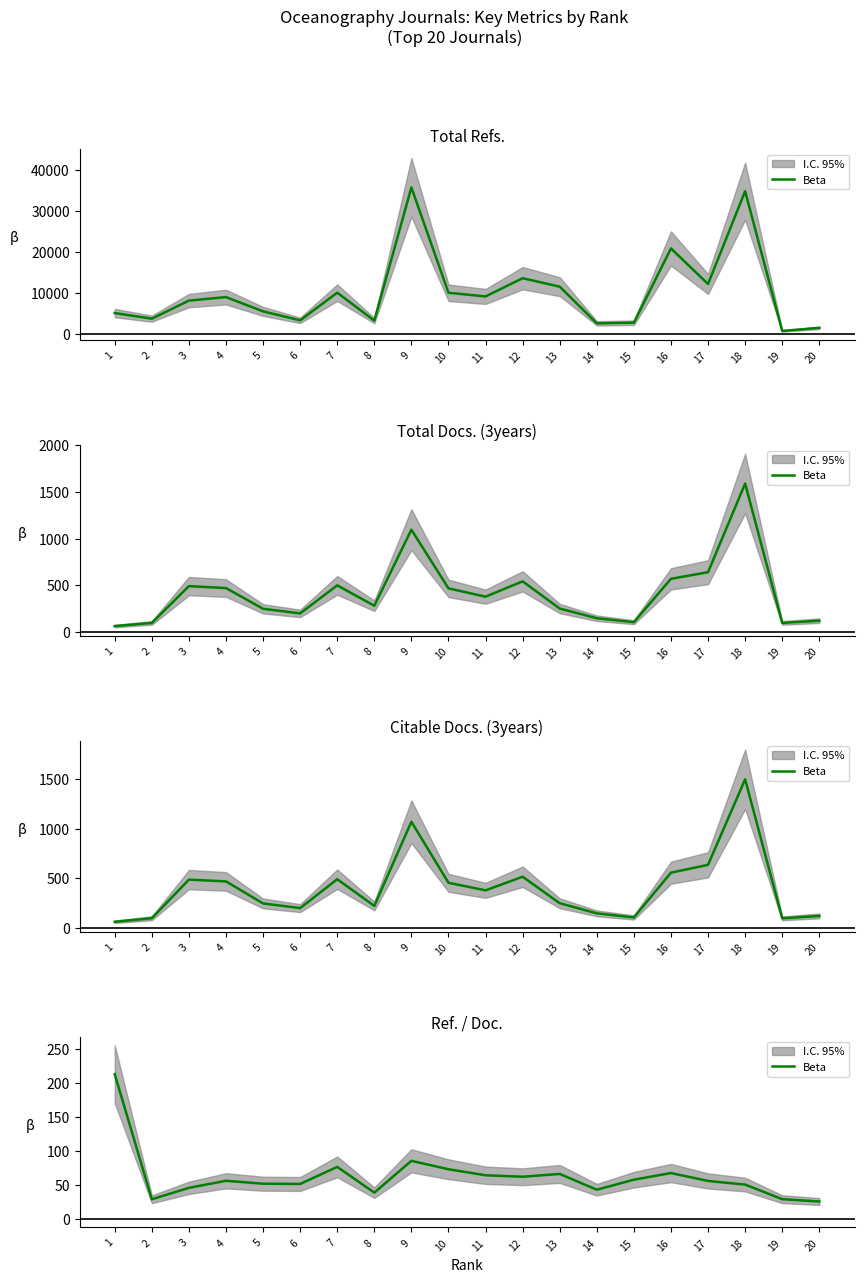

What is the approximate value at 6?

51.3